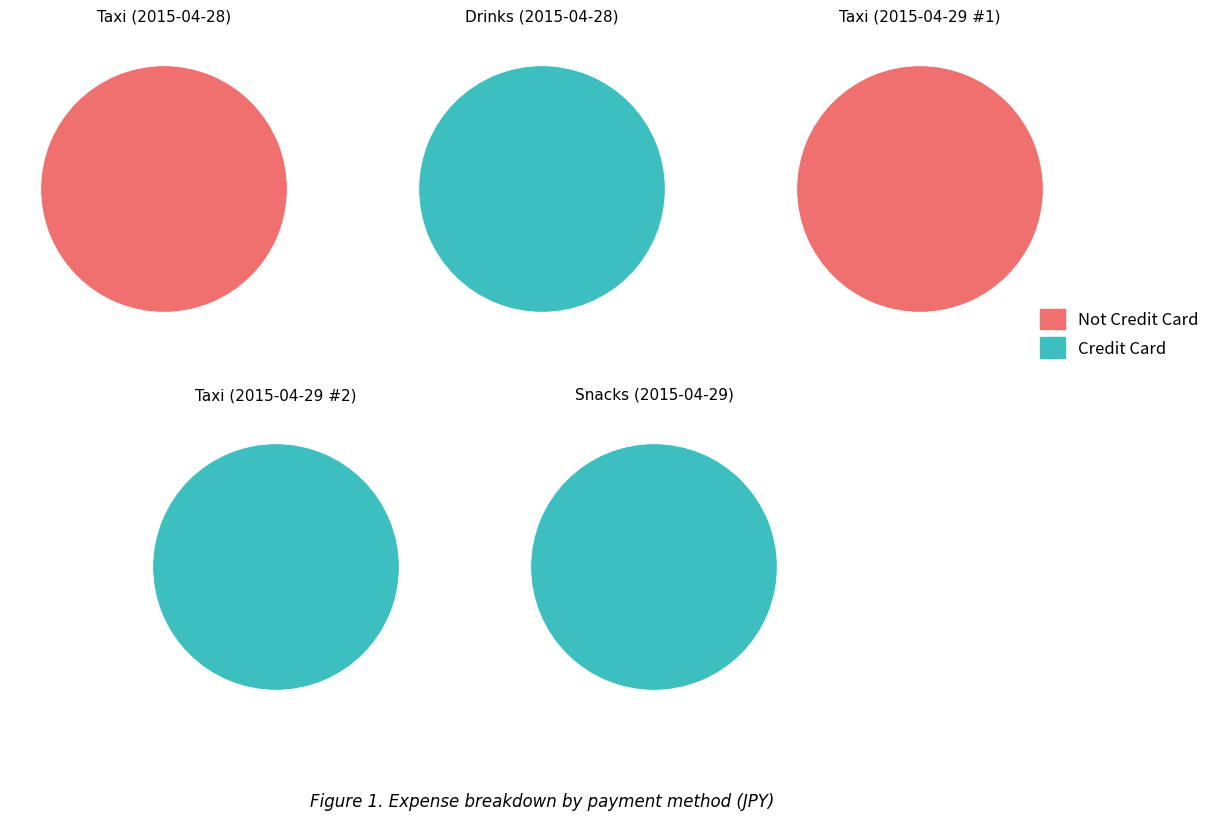

Rank the series by their maximum value, from lowest to highest.

Taxi (2015-04-29 #1), Snacks (2015-04-29), Taxi (2015-04-29 #2), Taxi (2015-04-28), Drinks (2015-04-28)